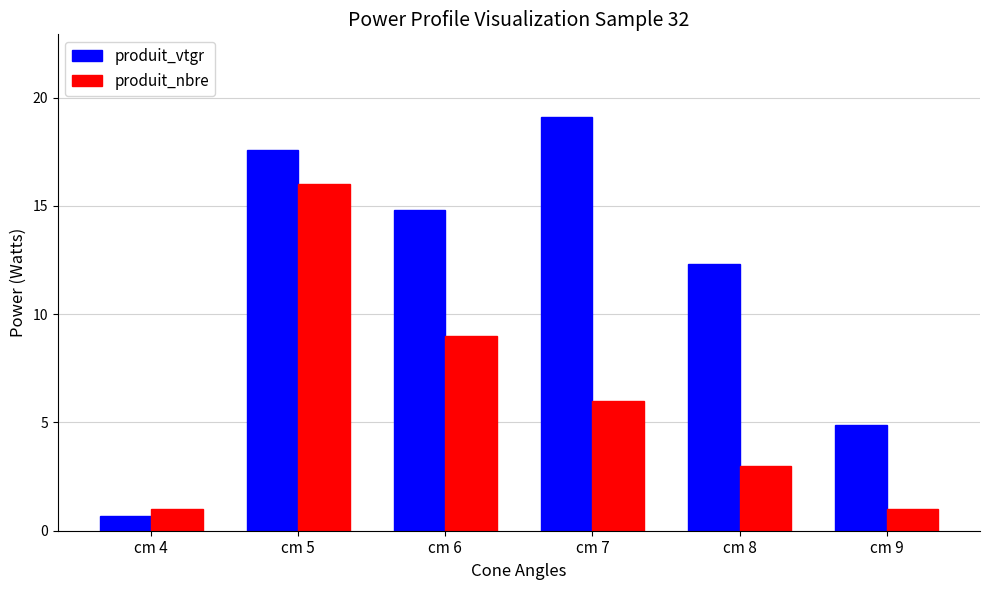

What is the sum of the produit_vtgr values at cm 5 and cm 6?

32.4